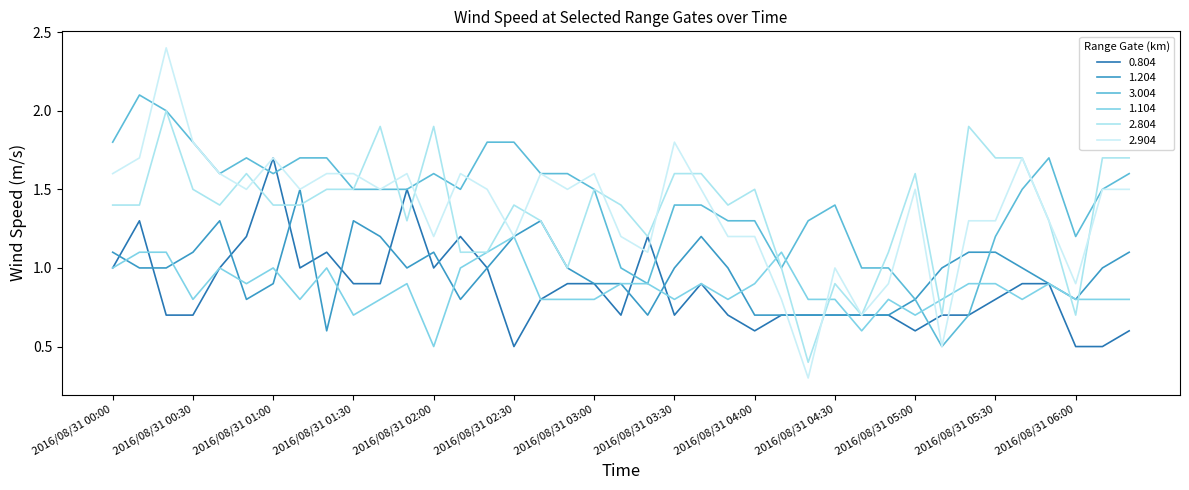

At which category does 1.204 reach its first local valley?

2016/08/31 00:50